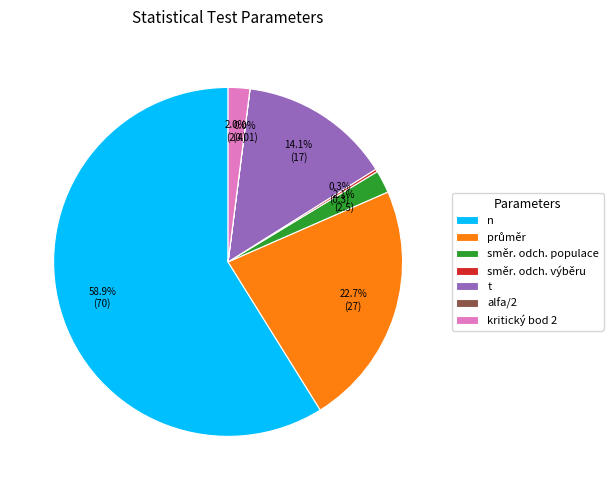

Which category has the biggest portion of the pie?

n